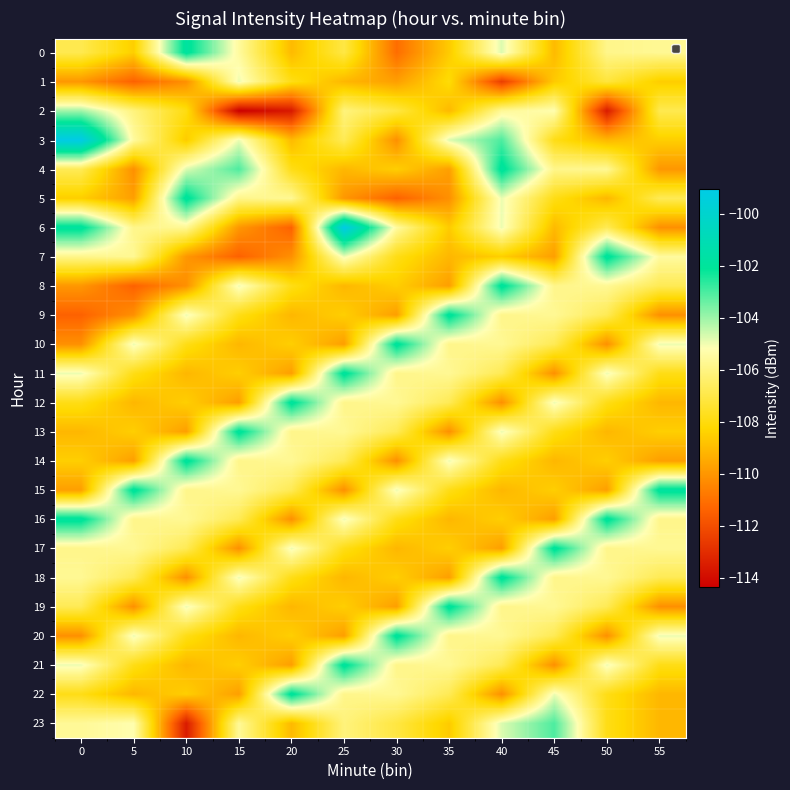

Reading left to right, transcribe all the data shown in this chart.

0: 0=-106.9	5=-108.5	10=-101.8	15=-105.5	20=-109.0	25=-107.1	30=-111.1	35=-108.6	40=-104.8	45=-109.0	50=-105.9	55=-105.7
1: 0=-110.0	5=-111.4	10=-110.2	15=-104.9	20=-107.9	25=-109.1	30=-109.8	35=-108.1	40=-112.5	45=-108.6	50=-107.2	55=-108.5
2: 0=-104.0	5=-106.1	10=-107.9	15=-114.4	20=-113.6	25=-106.1	30=-107.1	35=-109.1	40=-105.6	45=-105.2	50=-113.5	55=-106.9
3: 0=-99.0	5=-105.5	10=-108.6	15=-104.9	20=-109.0	25=-106.8	30=-110.2	35=-104.8	40=-103.1	45=-107.9	50=-109.1	55=-108.5
4: 0=-106.8	5=-110.2	10=-104.8	15=-103.1	20=-107.9	25=-109.1	30=-108.5	35=-109.8	40=-101.8	45=-105.9	50=-105.7	55=-110.0
5: 0=-108.5	5=-109.8	10=-101.8	15=-105.9	20=-105.7	25=-110.0	30=-111.4	35=-110.2	40=-104.9	45=-107.9	50=-109.1	55=-106.8
6: 0=-101.8	5=-105.9	10=-105.7	15=-110.0	20=-111.4	25=-99.0	30=-105.5	35=-108.6	40=-104.9	45=-109.0	50=-106.8	55=-110.2
7: 0=-105.9	5=-105.7	10=-110.0	15=-111.4	20=-110.2	25=-104.9	30=-107.9	35=-109.1	40=-108.5	45=-109.8	50=-101.8	55=-105.5
8: 0=-110.0	5=-111.4	10=-110.2	15=-104.9	20=-107.9	25=-109.1	30=-108.5	35=-109.8	40=-101.8	45=-105.9	50=-105.7	55=-106.8
9: 0=-111.4	5=-110.2	10=-104.9	15=-107.9	20=-109.1	25=-108.5	30=-109.8	35=-101.8	40=-105.9	45=-105.7	50=-106.8	55=-110.2
10: 0=-110.2	5=-104.9	10=-107.9	15=-109.1	20=-108.5	25=-109.8	30=-101.8	35=-105.9	40=-105.7	45=-106.8	50=-110.2	55=-104.9
11: 0=-104.9	5=-107.9	10=-109.1	15=-108.5	20=-109.8	25=-101.8	30=-105.9	35=-105.7	40=-106.8	45=-110.2	50=-104.9	55=-107.9
12: 0=-107.9	5=-109.1	10=-108.5	15=-109.8	20=-101.8	25=-105.9	30=-105.7	35=-106.8	40=-110.2	45=-104.9	50=-107.9	55=-109.1
13: 0=-109.1	5=-108.5	10=-109.8	15=-101.8	20=-105.9	25=-105.7	30=-106.8	35=-110.2	40=-104.9	45=-107.9	50=-109.1	55=-108.5
14: 0=-108.5	5=-109.8	10=-101.8	15=-105.9	20=-105.7	25=-106.8	30=-110.2	35=-104.9	40=-107.9	45=-109.1	50=-108.5	55=-109.8
15: 0=-109.8	5=-101.8	10=-105.9	15=-105.7	20=-106.8	25=-110.2	30=-104.9	35=-107.9	40=-109.1	45=-108.5	50=-109.8	55=-101.8
16: 0=-101.8	5=-105.9	10=-105.7	15=-106.8	20=-110.2	25=-104.9	30=-107.9	35=-109.1	40=-108.5	45=-109.8	50=-101.8	55=-105.9
17: 0=-105.9	5=-105.7	10=-106.8	15=-110.2	20=-104.9	25=-107.9	30=-109.1	35=-108.5	40=-109.8	45=-101.8	50=-105.9	55=-105.7
18: 0=-105.7	5=-106.8	10=-110.2	15=-104.9	20=-107.9	25=-109.1	30=-108.5	35=-109.8	40=-101.8	45=-105.9	50=-105.7	55=-106.8
19: 0=-106.8	5=-110.2	10=-104.9	15=-107.9	20=-109.1	25=-108.5	30=-109.8	35=-101.8	40=-105.9	45=-105.7	50=-106.8	55=-110.2
20: 0=-110.2	5=-104.9	10=-107.9	15=-109.1	20=-108.5	25=-109.8	30=-101.8	35=-105.9	40=-105.7	45=-106.8	50=-110.2	55=-104.9
21: 0=-104.9	5=-107.9	10=-109.1	15=-108.5	20=-109.8	25=-101.8	30=-105.9	35=-105.7	40=-106.8	45=-110.2	50=-104.9	55=-107.9
22: 0=-107.9	5=-109.1	10=-108.5	15=-109.8	20=-101.8	25=-105.9	30=-105.7	35=-106.8	40=-110.2	45=-104.9	50=-107.9	55=-109.1
23: 0=-105.6	5=-105.2	10=-113.5	15=-105.6	20=-109.1	25=-106.1	30=-107.1	35=-108.6	40=-104.8	45=-103.1	50=-107.9	55=-109.1